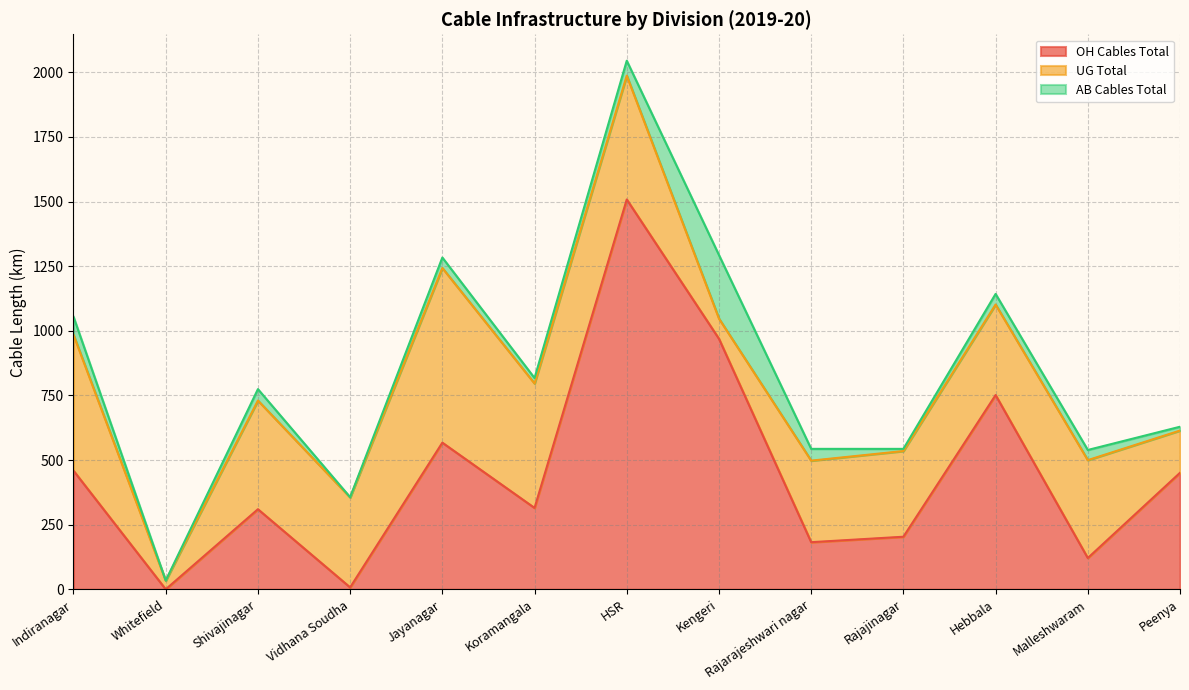

Where does the UG Total series first go above 350?

Indiranagar